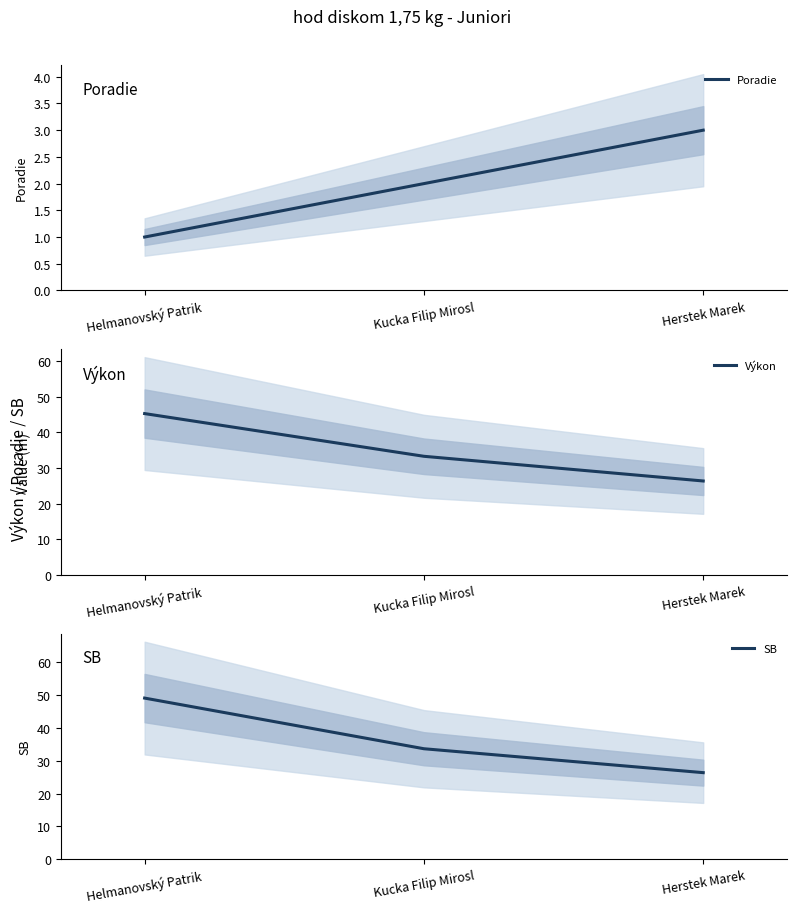

What is the smallest value displayed?

1.0